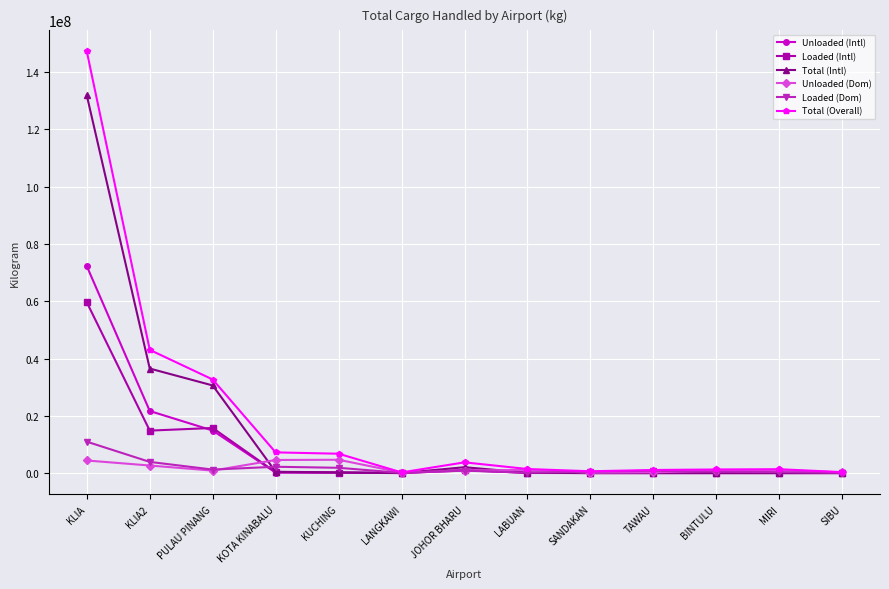

Which series changed the most between PULAU PINANG and TAWAU?

Total (Overall)